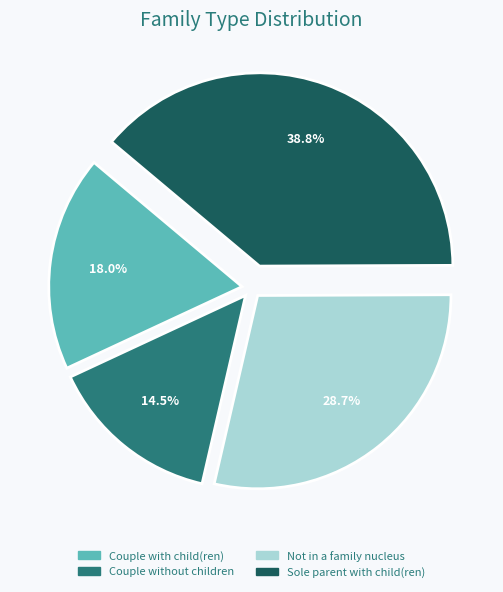

To the nearest percent, what percentage of the pie is Couple with child(ren)?

18%